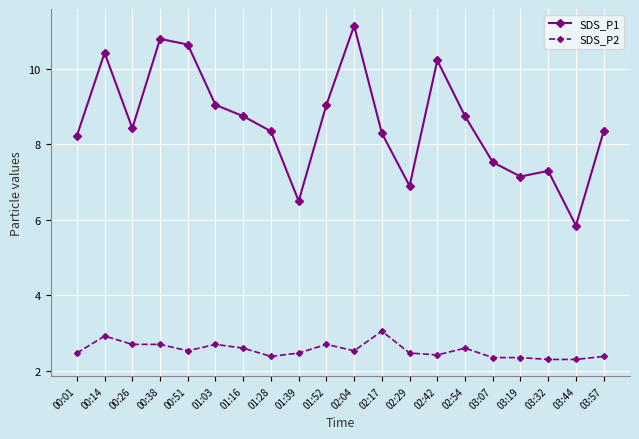

Is this an area chart (filled region under the line)?

No